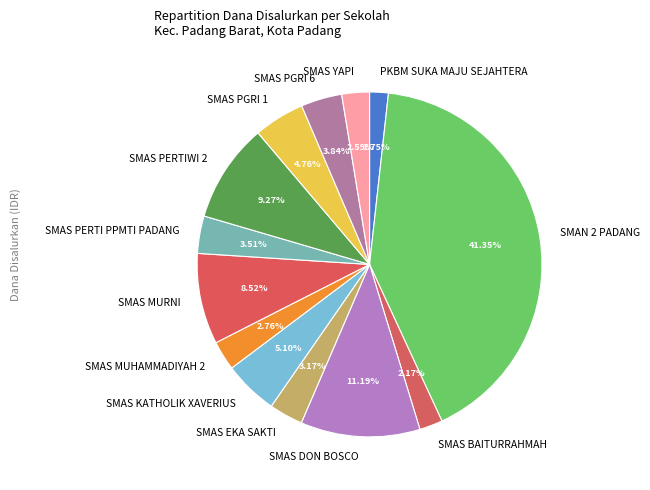

How much of the chart is everything except SMAS PGRI 6?

96.2%